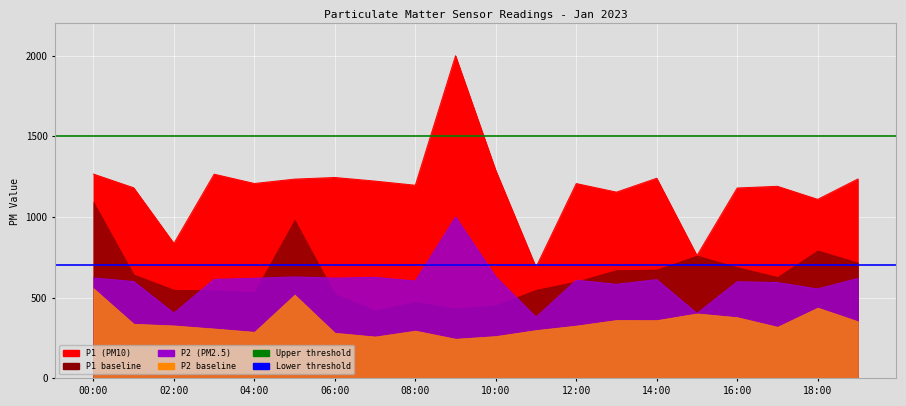

What is the value of the Upper threshold point at the 1st from the left?

1500